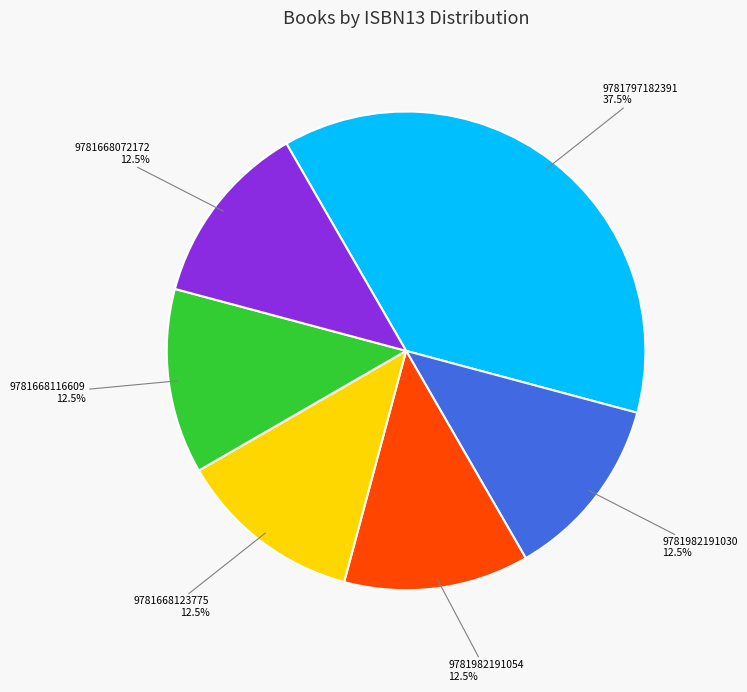

Is there a majority slice in this chart?

No